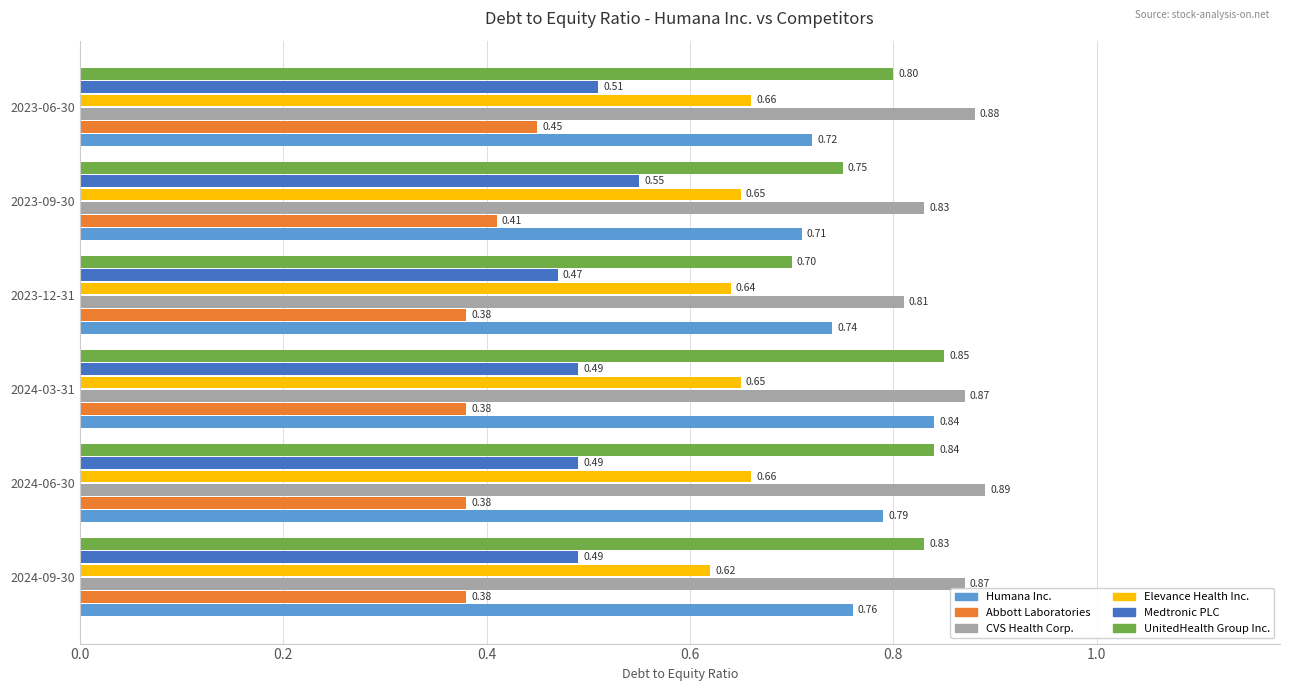

At which category is the sum across all series the highest?

2024-03-31